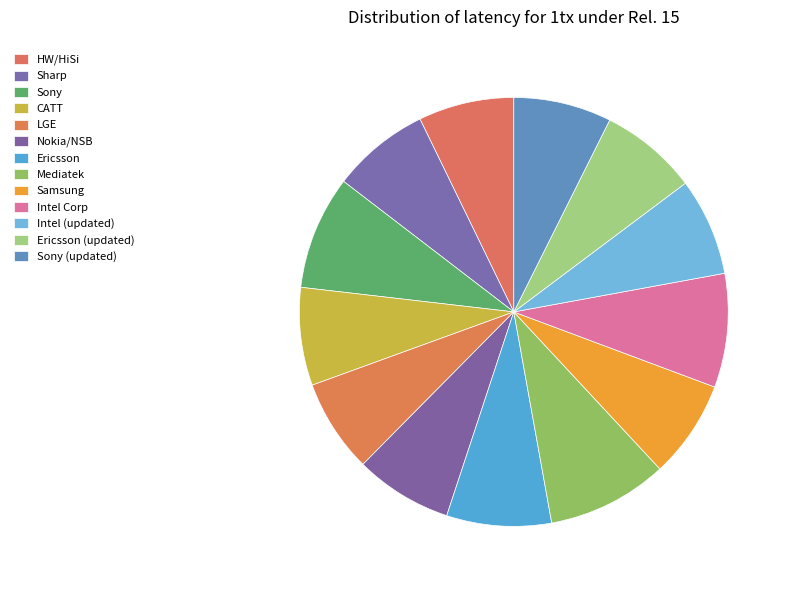

True or false: Nokia/NSB accounts for 7% of the total.

True